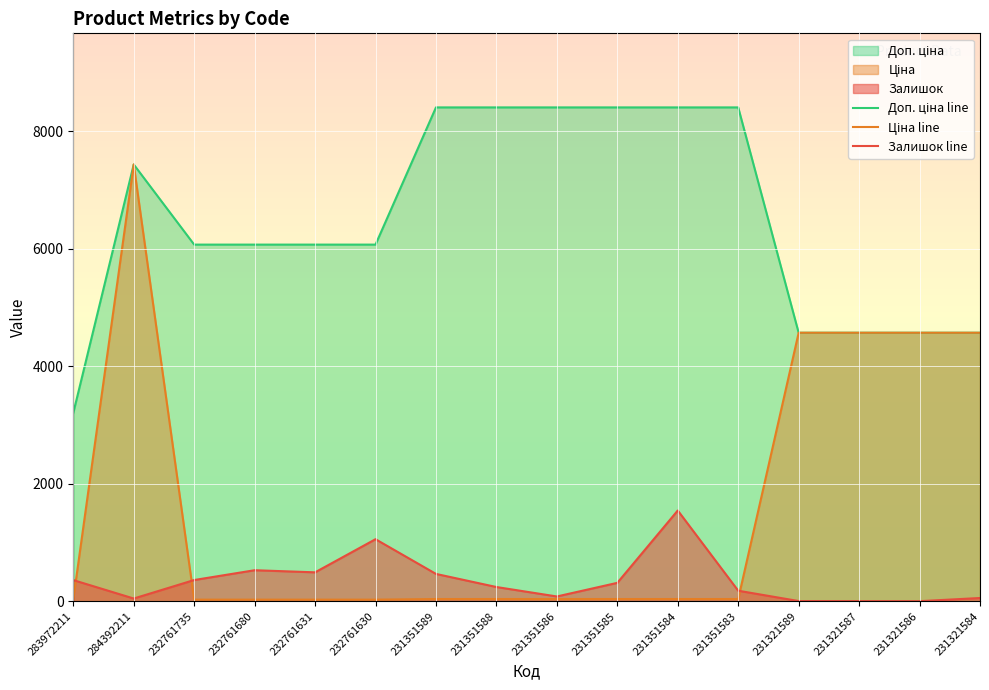

What is the label of the 15th point from the left?

231321586